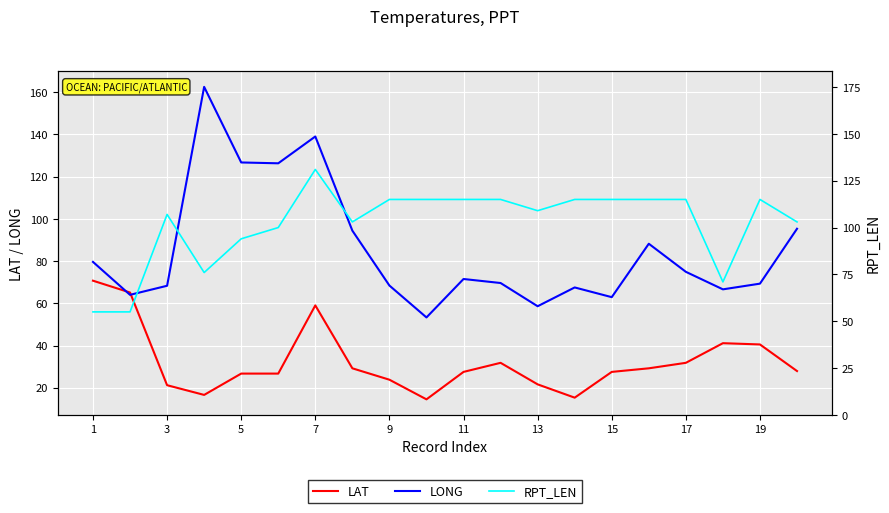

How many intersections are there between LAT and LONG?

2